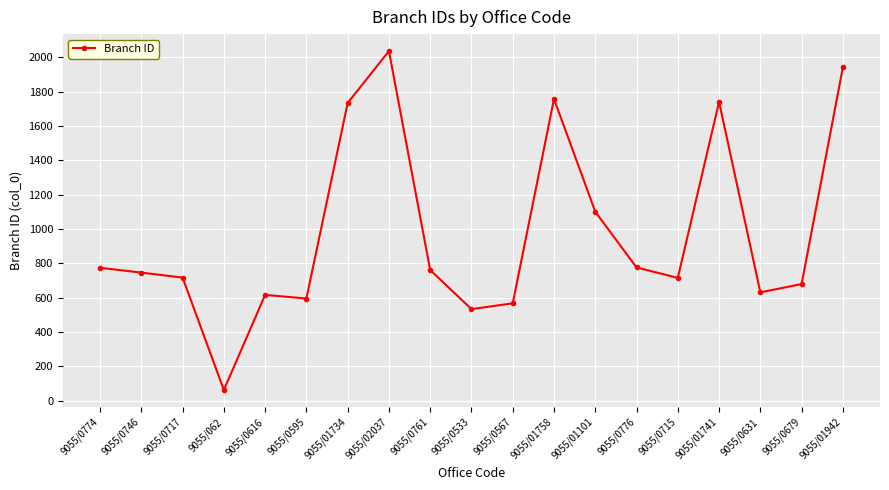

Count the number of data series in this chart.

1